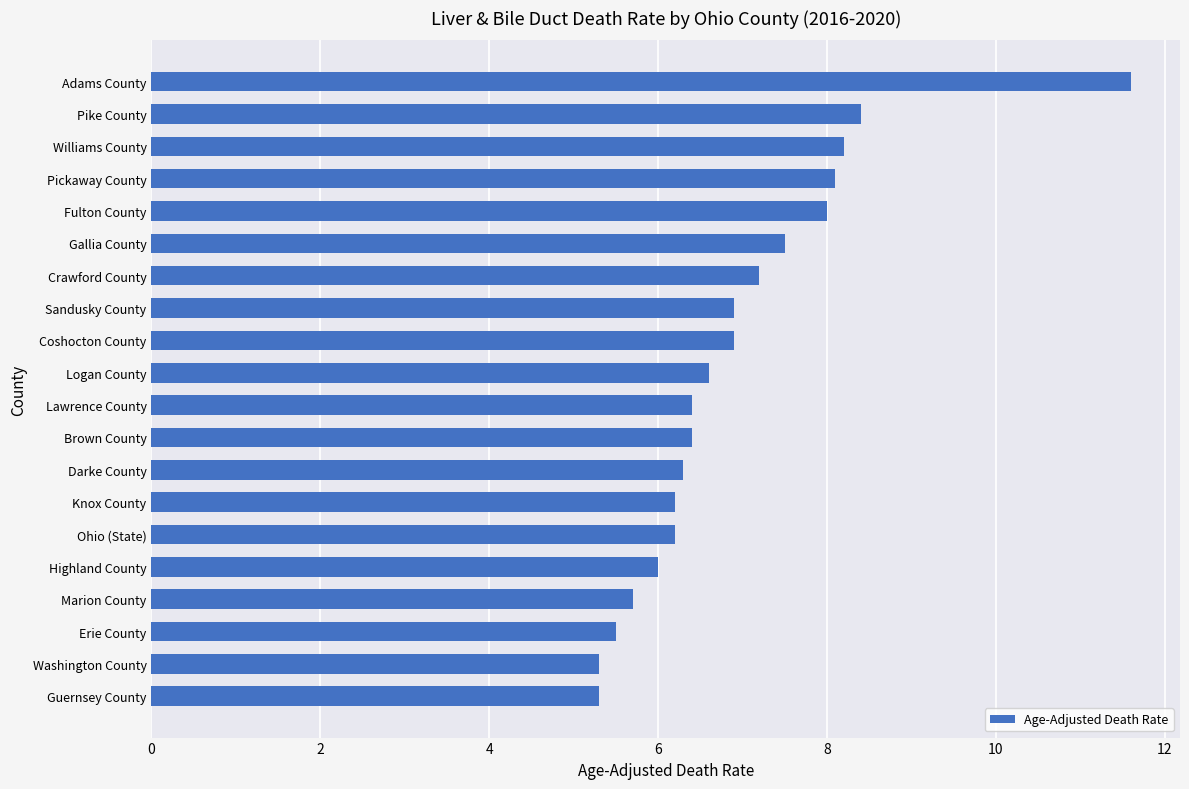

What is the sum of all values?

138.7